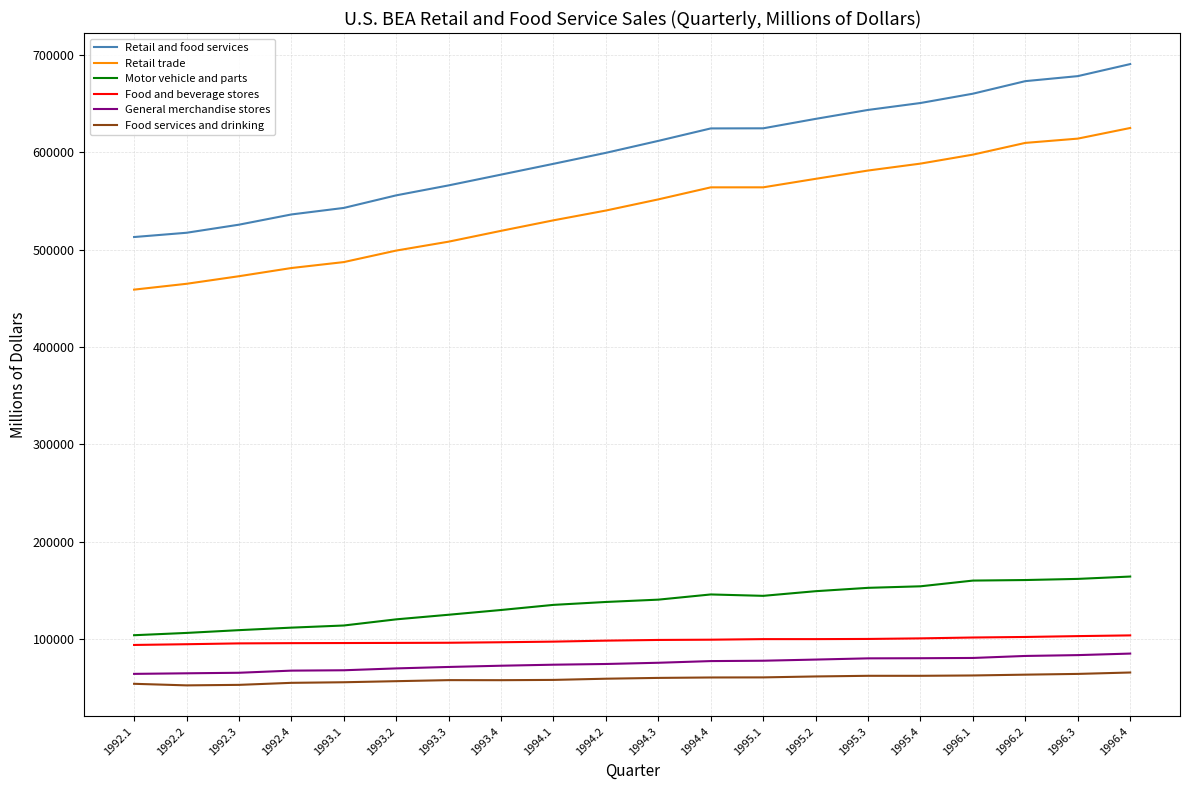

How many lines are shown in the chart?

6